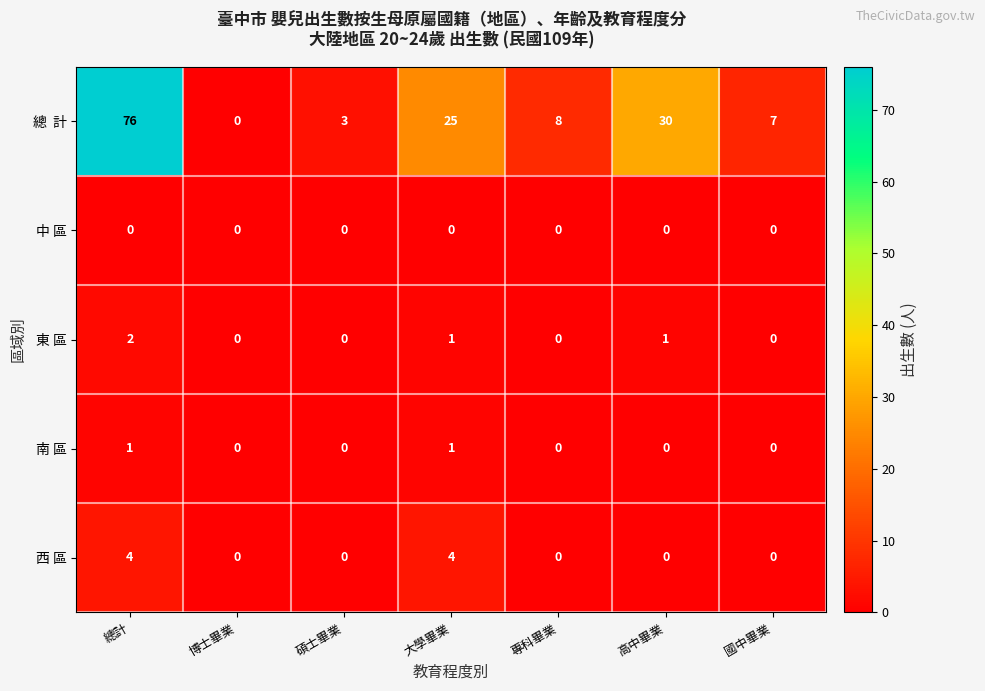

At which category is the sum across all series the highest?

總計